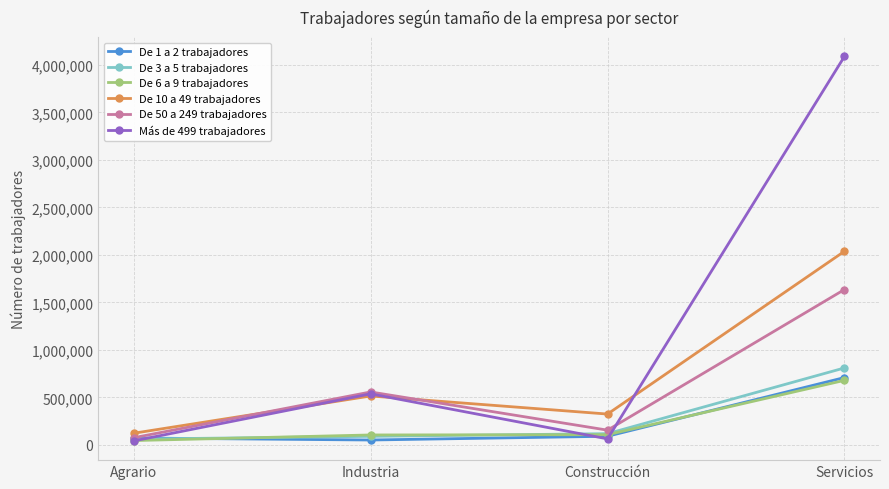

What is the difference between the De 1 a 2 trabajadores values at Servicios and Agrario?

636590